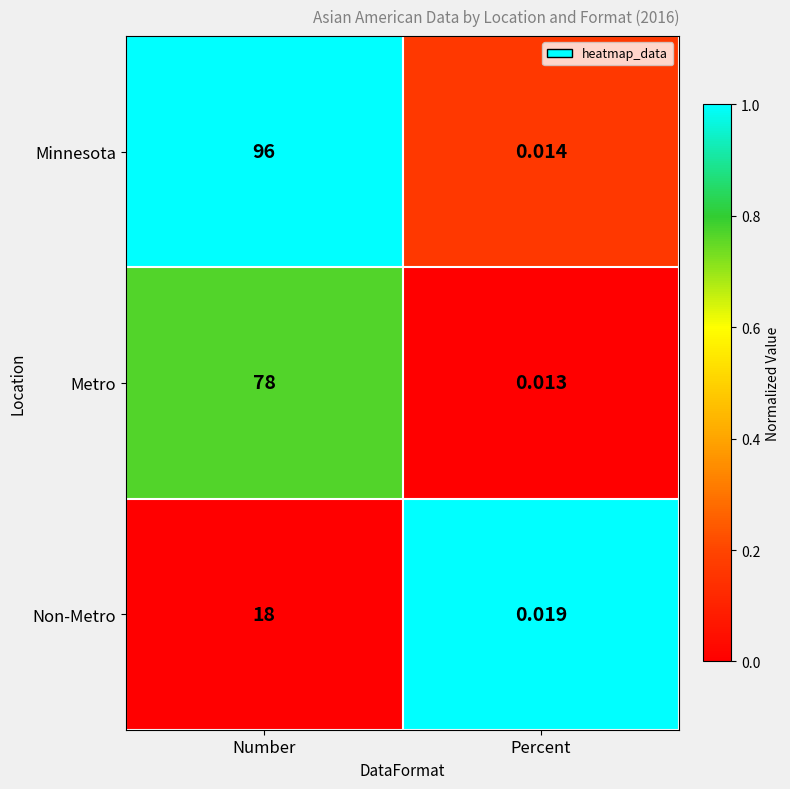

Where is Metro nearest to the value 39?

Percent